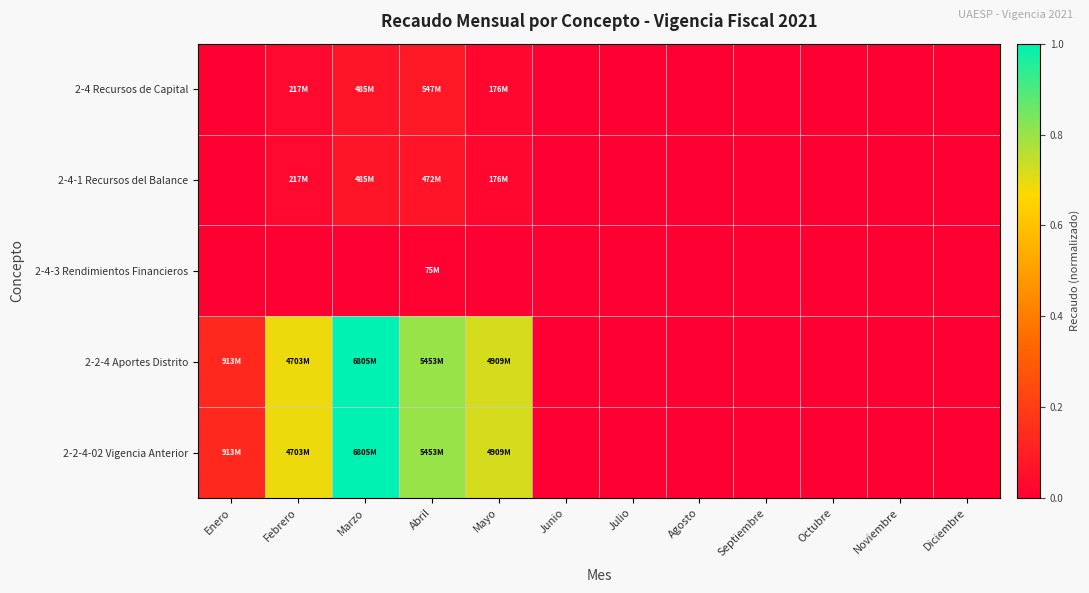

At Febrero, list the series in order from smallest to largest.

2-4-3 Rendimientos Financieros, 2-4 Recursos de Capital, 2-4-1 Recursos del Balance, 2-2-4 Aportes Distrito, 2-2-4-02 Vigencia Anterior